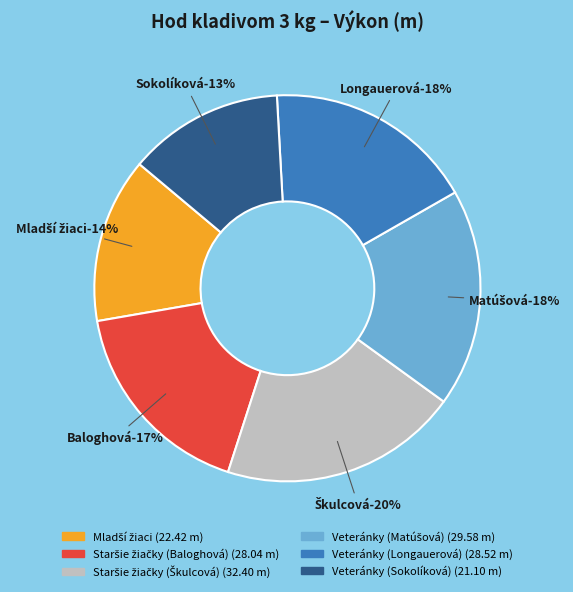

Is Staršie žiačky (Škulcová) the majority of the pie?

No